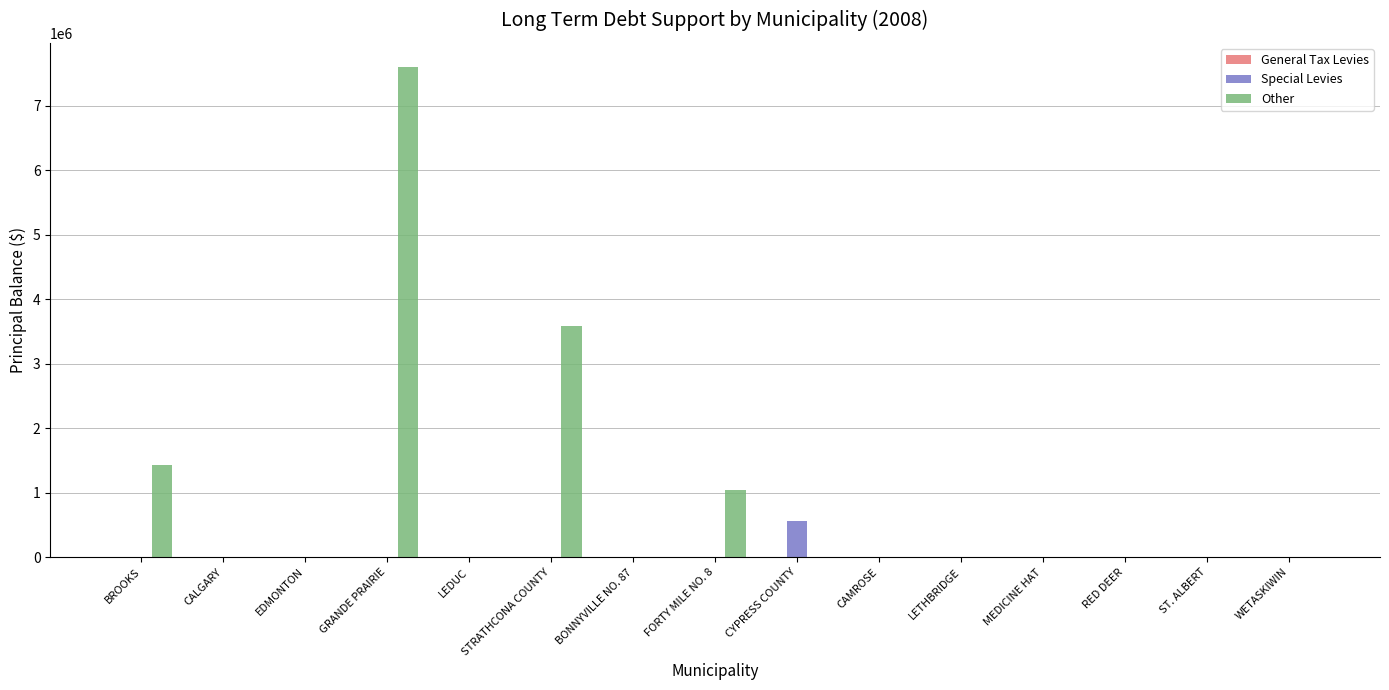

Which label corresponds to the largest value in the chart?

GRANDE PRAIRIE